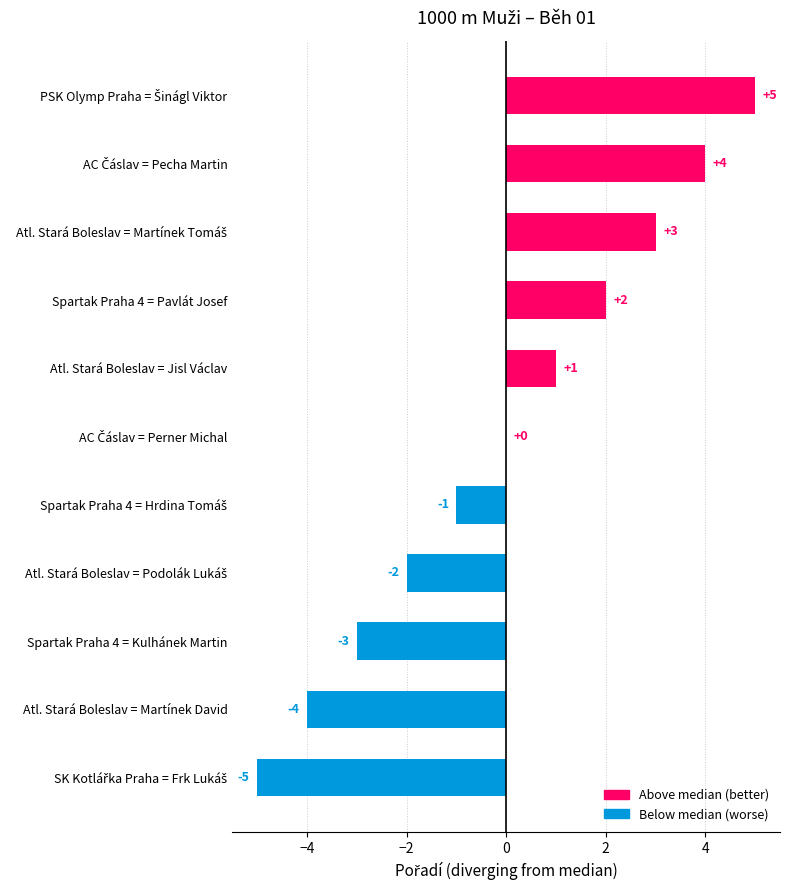

The value at Atl. Stará Boleslav = Martínek David is -6. True or false?

False